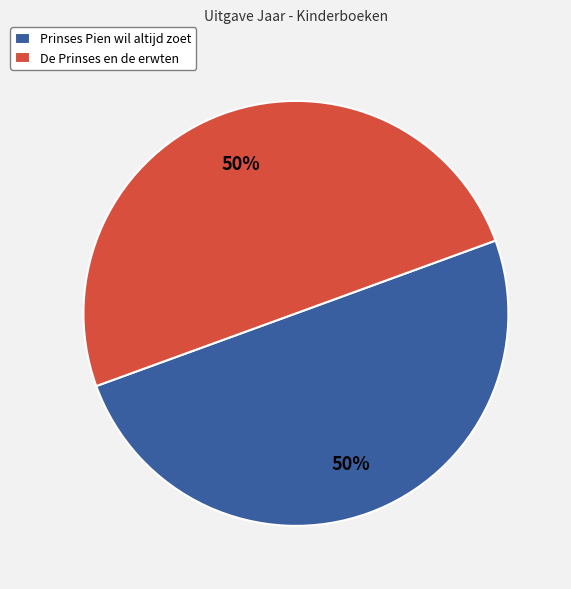

Combined, do Prinses Pien wil altijd zoet and De Prinses en de erwten account for over 50%?

Yes